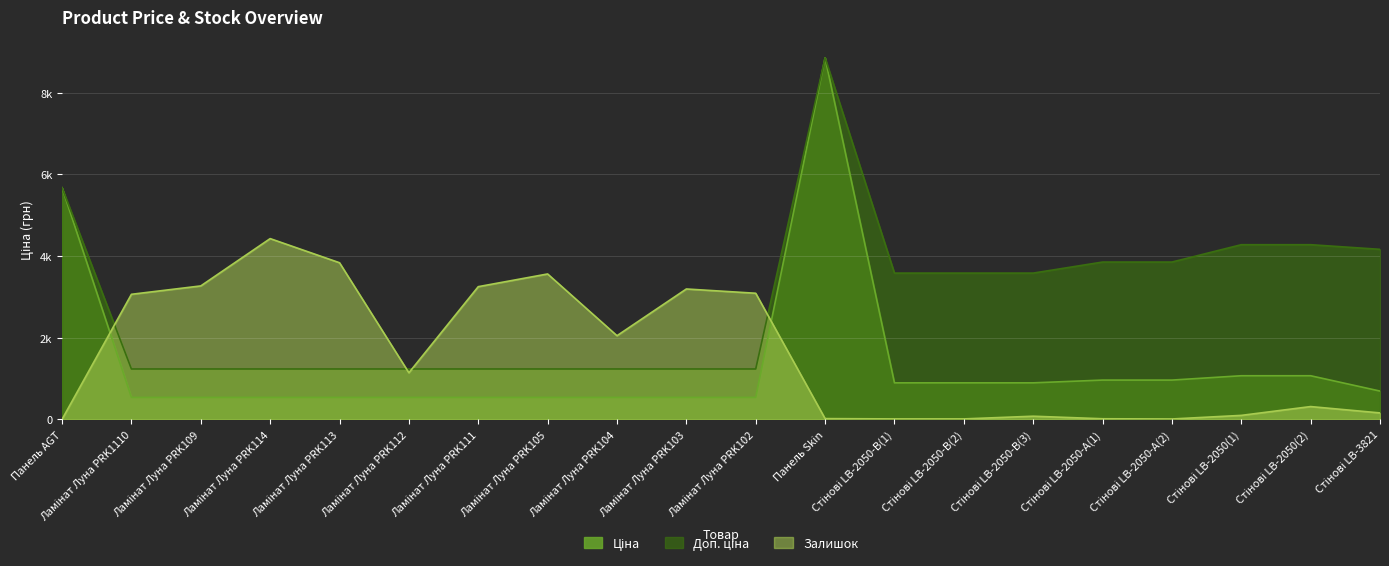

What is the label of the 8th point from the right?

Стінові LB-2050-В(1)